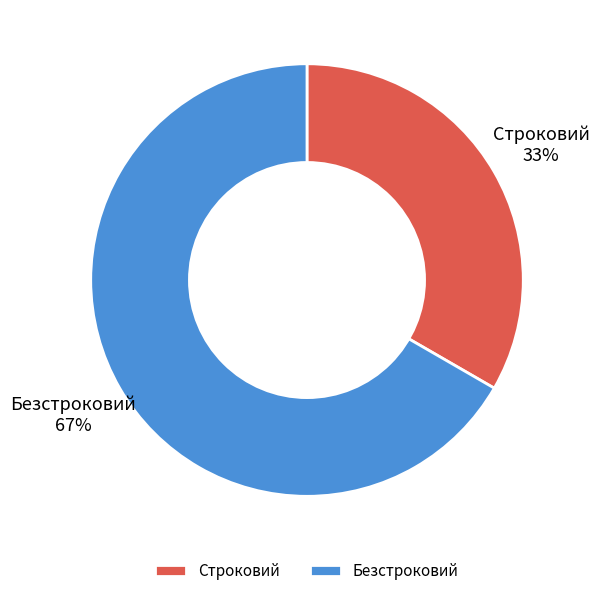

To the nearest percent, what is the average slice percentage?

50%